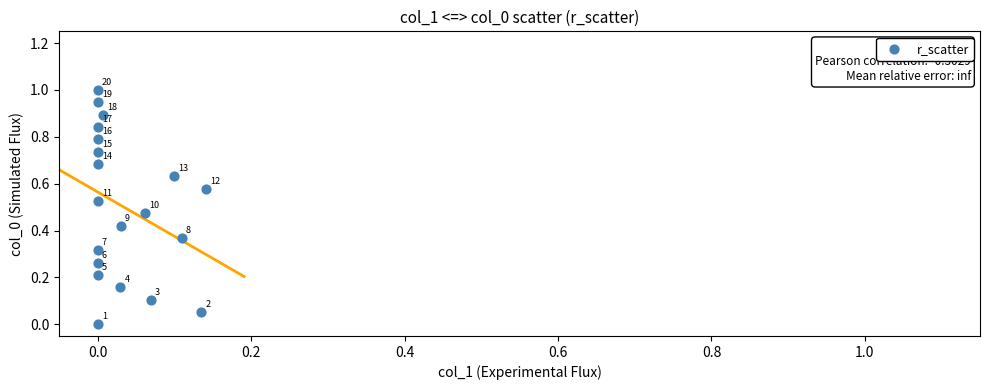

What is the range of Y values (max minus min)?

1.0